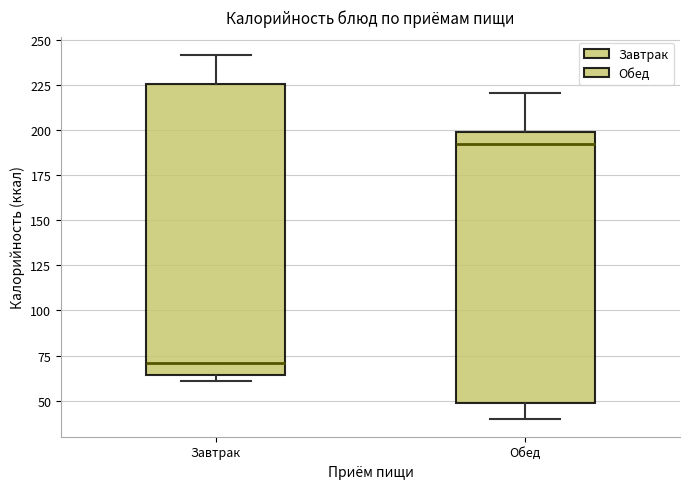

Where is the upper edge of the box for Обед on the y-axis? The values are not printed on the chart, so give them approximately, as read against the axis.

200